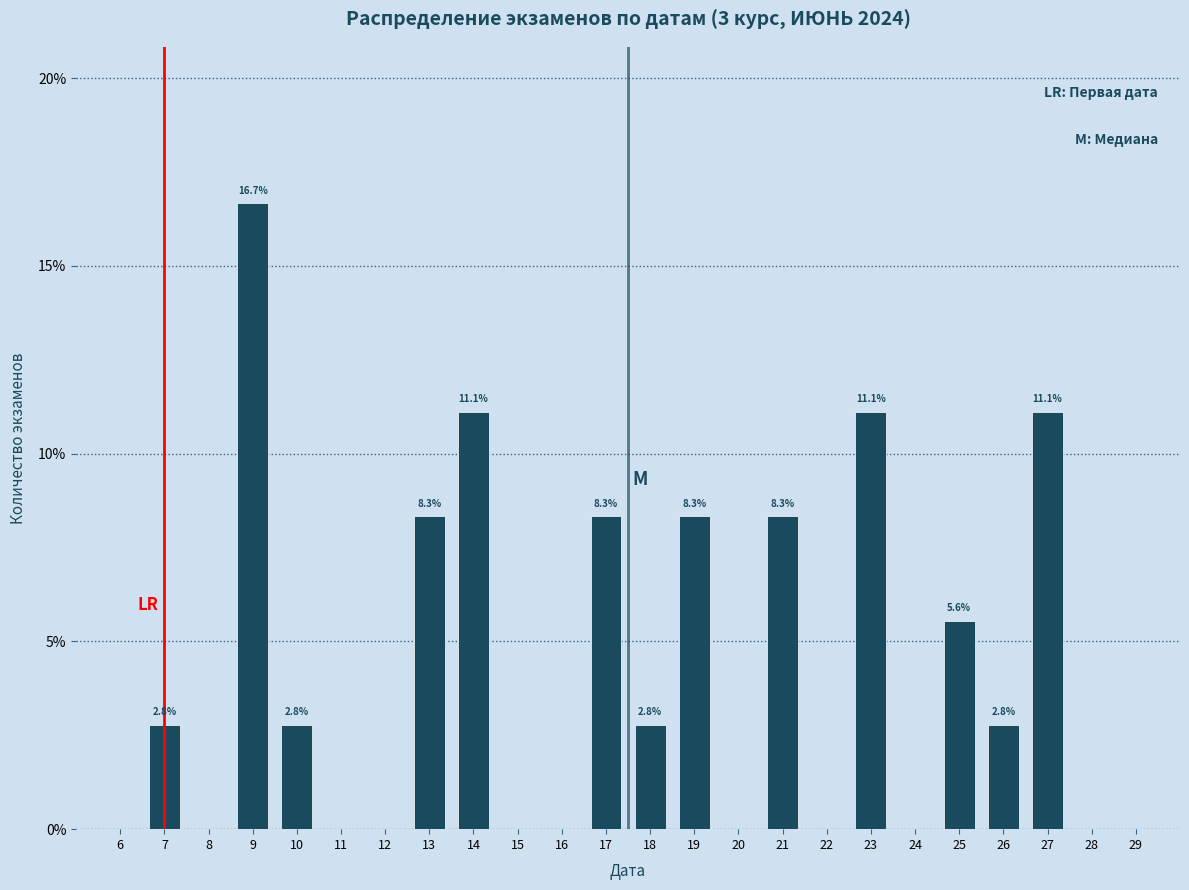

Reading right to left, extract all data points from this chart.

29=0.0	28=0.0	27=11.1	26=2.8	25=5.6	24=0.0	23=11.1	22=0.0	21=8.3	20=0.0	19=8.3	18=2.8	17=8.3	16=0.0	15=0.0	14=11.1	13=8.3	12=0.0	11=0.0	10=2.8	9=16.7	8=0.0	7=2.8	6=0.0